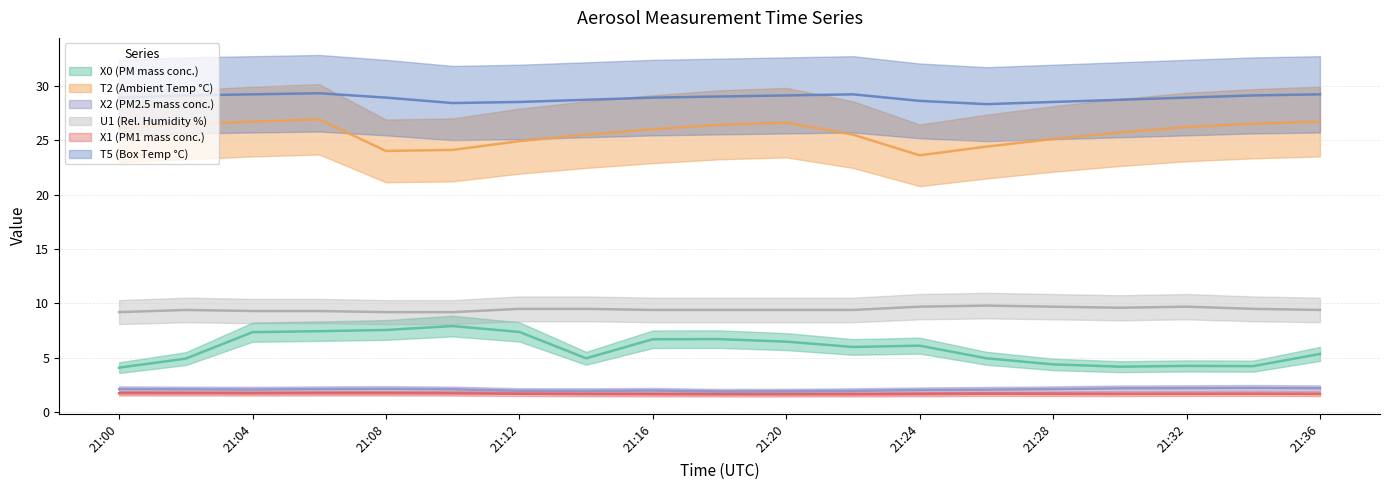

How many interior local peaks does the T5 (Box Temp °C) series have?

2